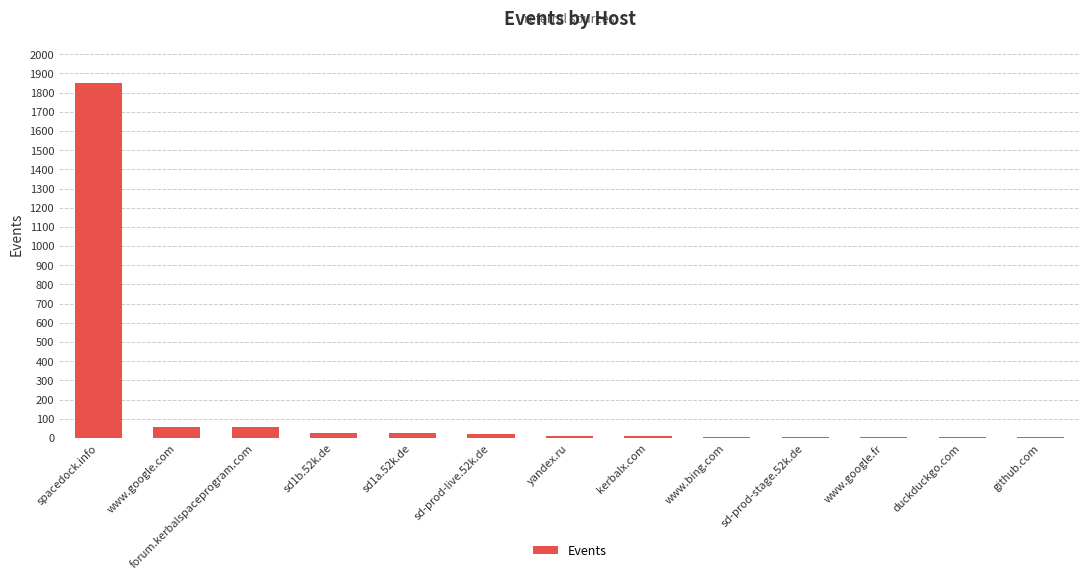

What is the sum of the values at spacedock.info and sd1b.52k.de?

1876